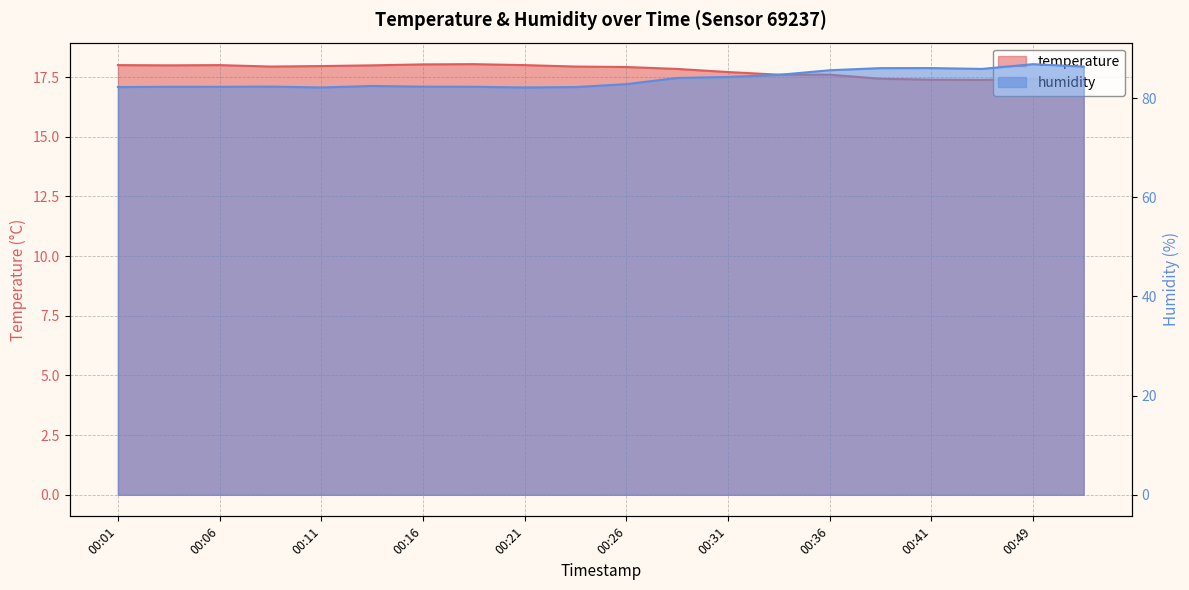

What are all the series names shown in the legend?

temperature, humidity